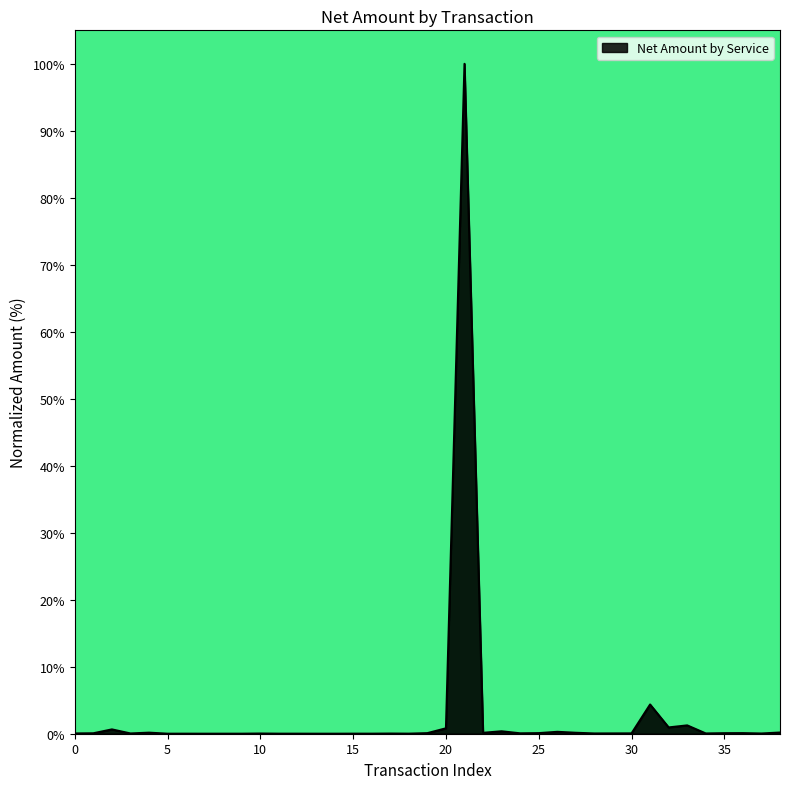

What is the greatest value displayed?

100.0